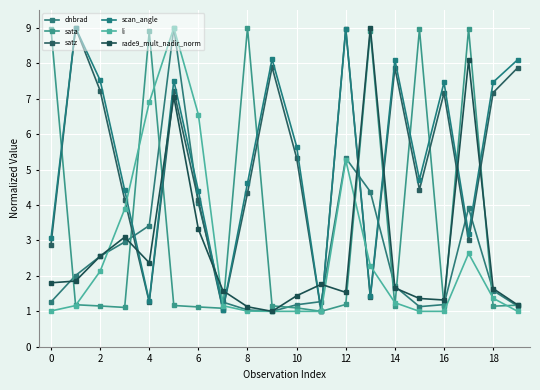

Is this an area chart (filled region under the line)?

No